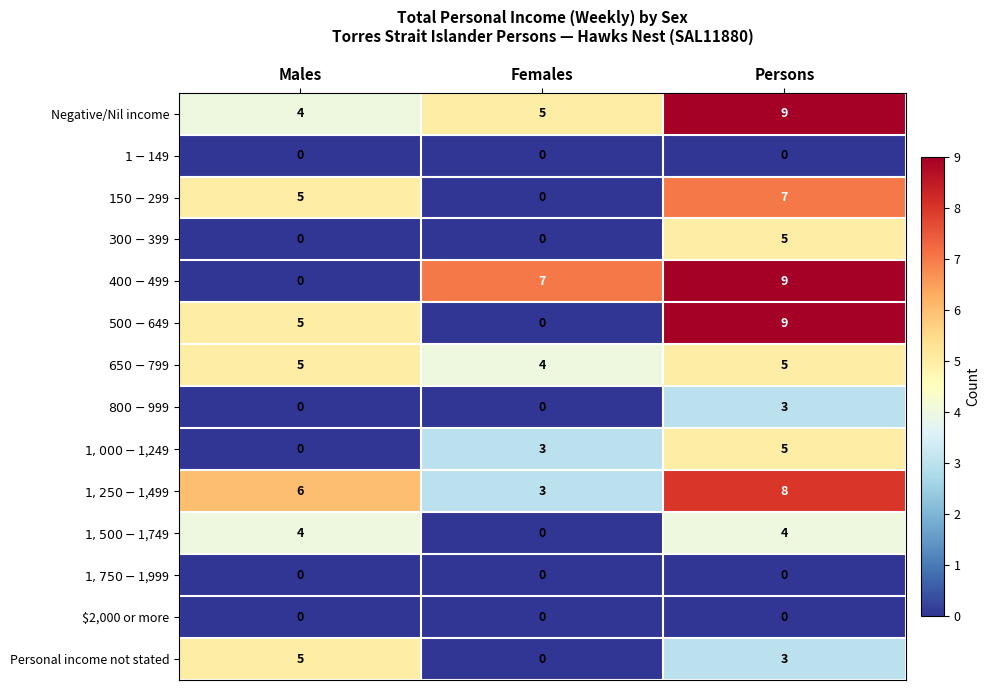

At how many categories does at least one series exceed 4?

3